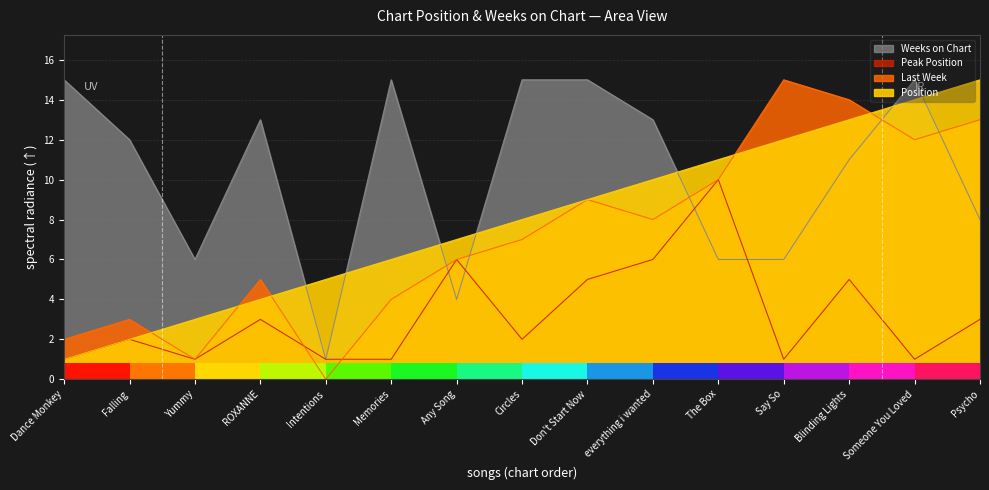

How many lines are shown in the chart?

4